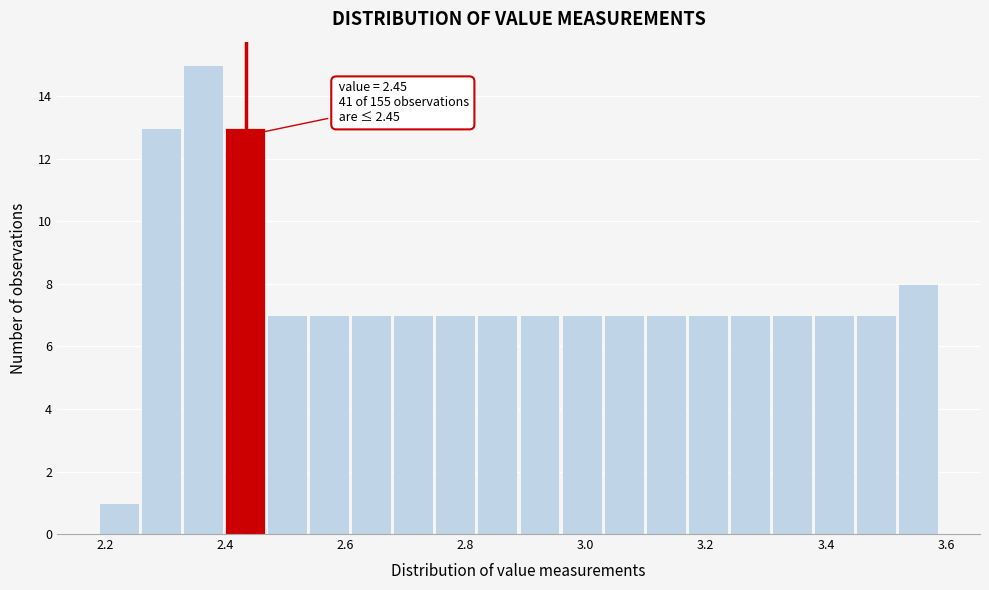

Read against the x-axis, roughly where is the centre of the tallest bar?

2.36